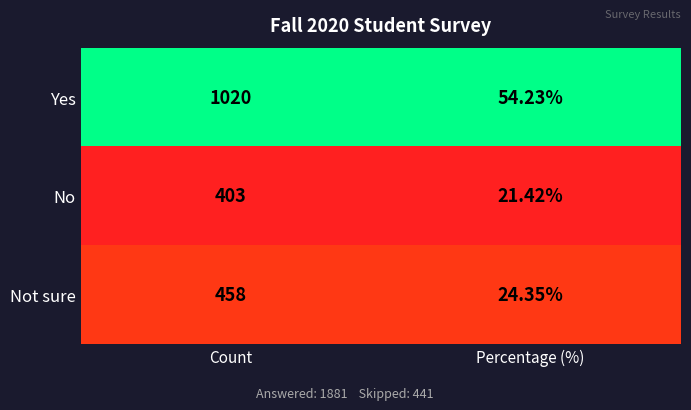

List the labels in order of No value, largest first.

Count, Percentage (%)